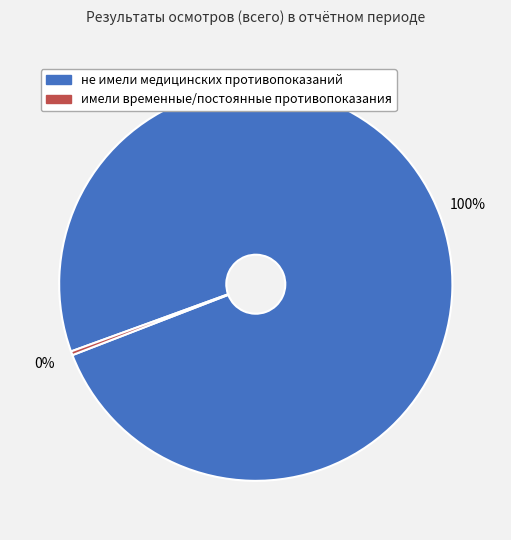

What is the smallest slice in the pie chart?

имели временные/постоянные противопоказания